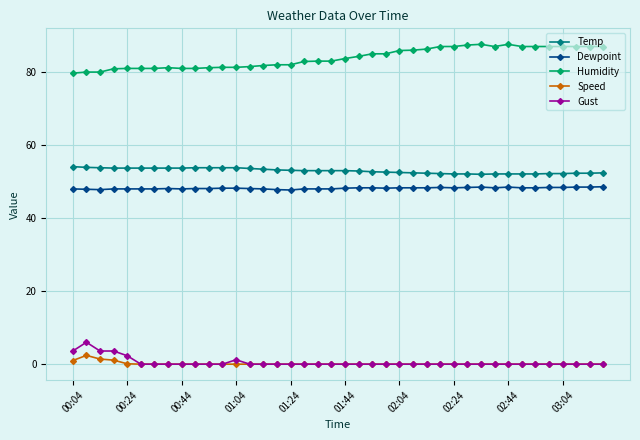

True or false: Temp and Dewpoint cross at least once.

False